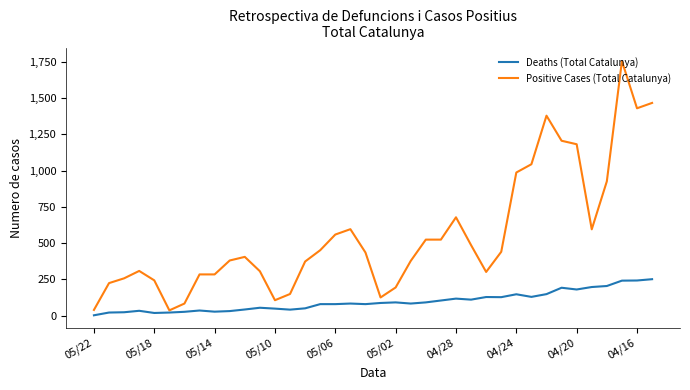

Rank the series by their maximum value, from highest to lowest.

Positive Cases (Total Catalunya), Deaths (Total Catalunya)